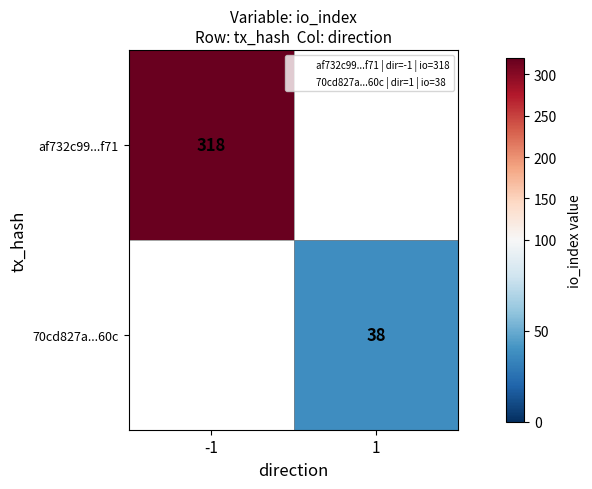

At how many categories does at least one series exceed 92?

1